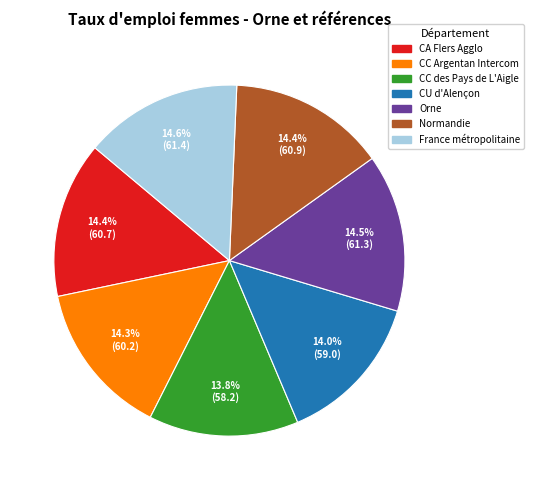

Which has a higher value, France métropolitaine or CU d'Alençon?

France métropolitaine